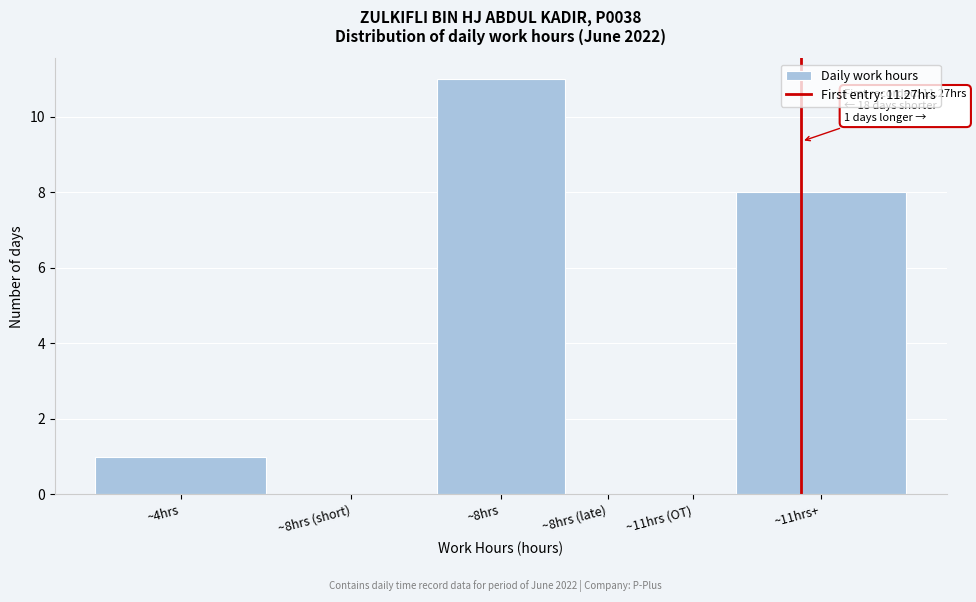

Reading right to left, what are all the values shown in this chart?

~11hrs+=8	~11hrs (OT)=0	~8hrs (late)=0	~8hrs=11	~8hrs (short)=0	~4hrs=1